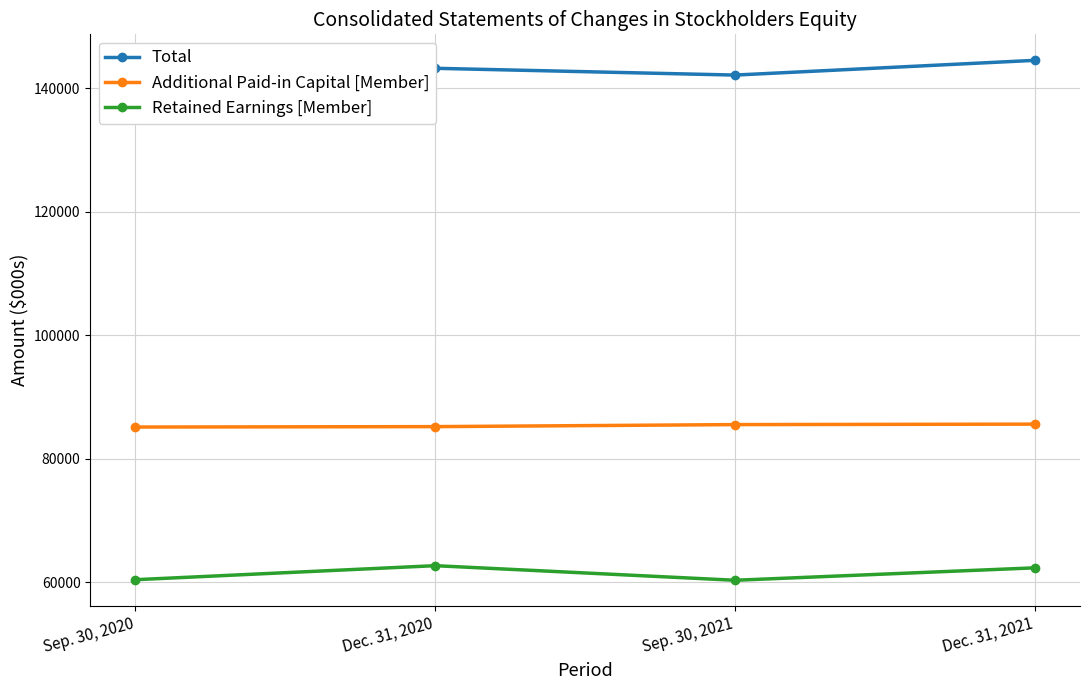

True or false: Total and Additional Paid-in Capital [Member] intersect in this chart.

False